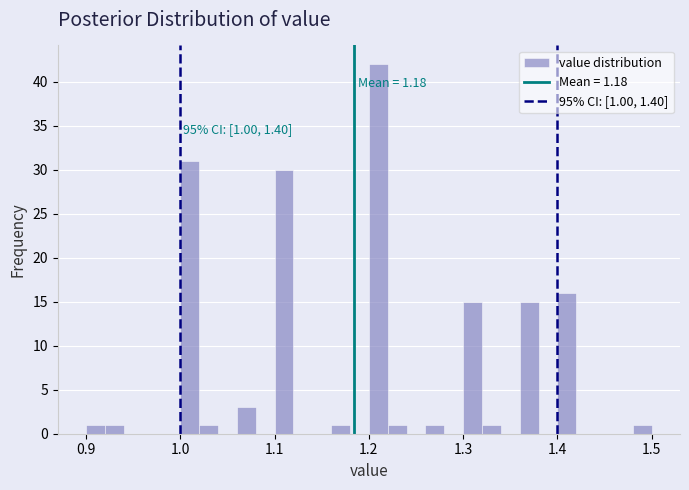

Around what value on the x-axis is the tallest bar? Give the approximate position of its centre, as read against the axis.

1.21